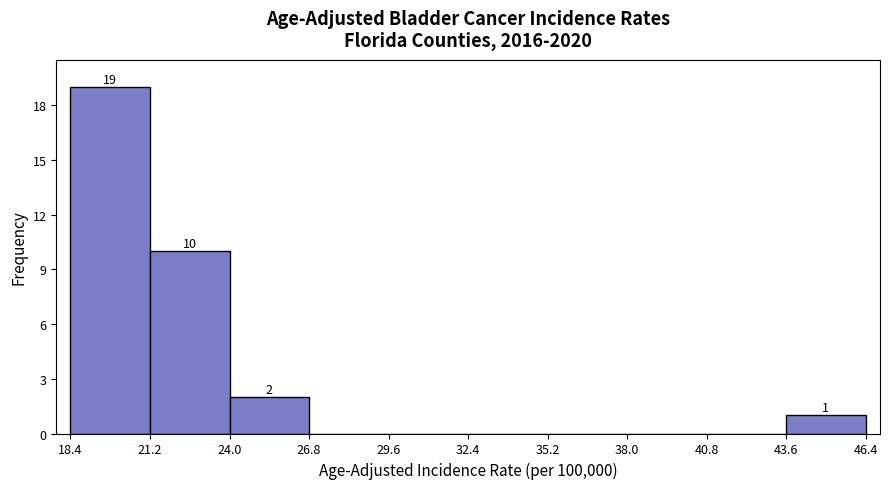

Over which range of the x-axis is the bar tallest?

18.4 to 21.2